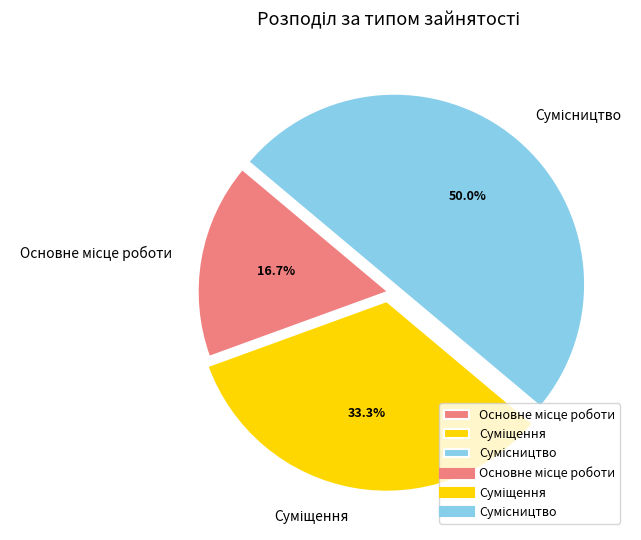

Rank the categories by value from highest to lowest.

Сумісництво, Суміщення, Основне місце роботи